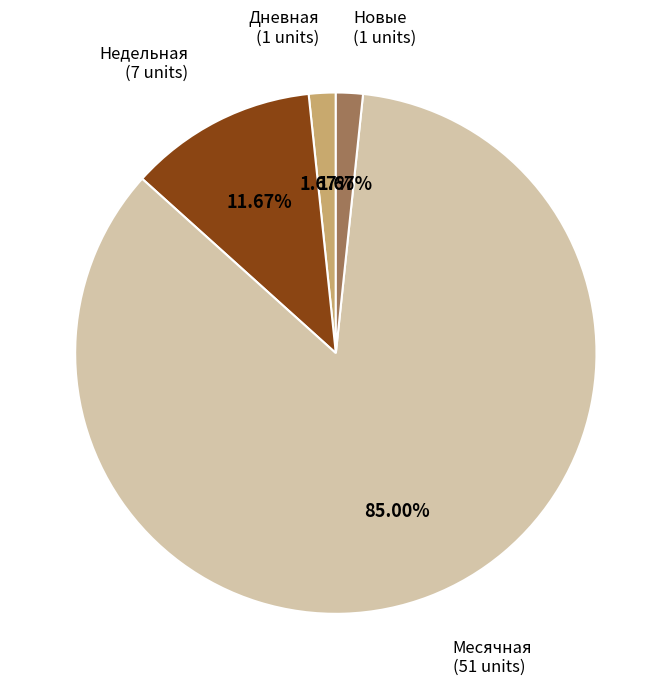

Does any single category account for the majority?

Yes